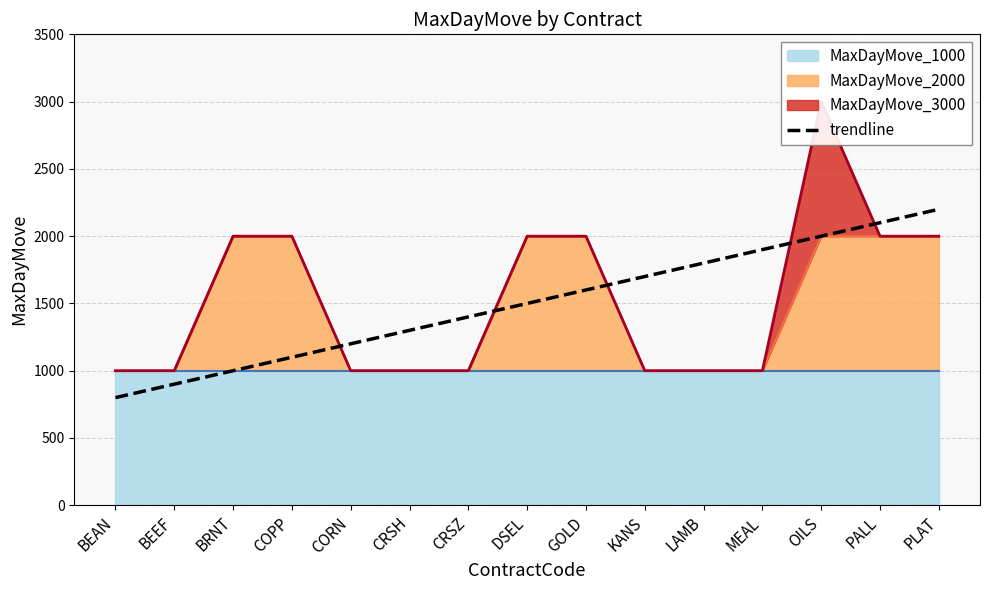

List the labels in order of value, smallest first.

BEAN, BEEF, BRNT, COPP, CORN, CRSH, CRSZ, DSEL, GOLD, KANS, LAMB, MEAL, OILS, PALL, PLAT